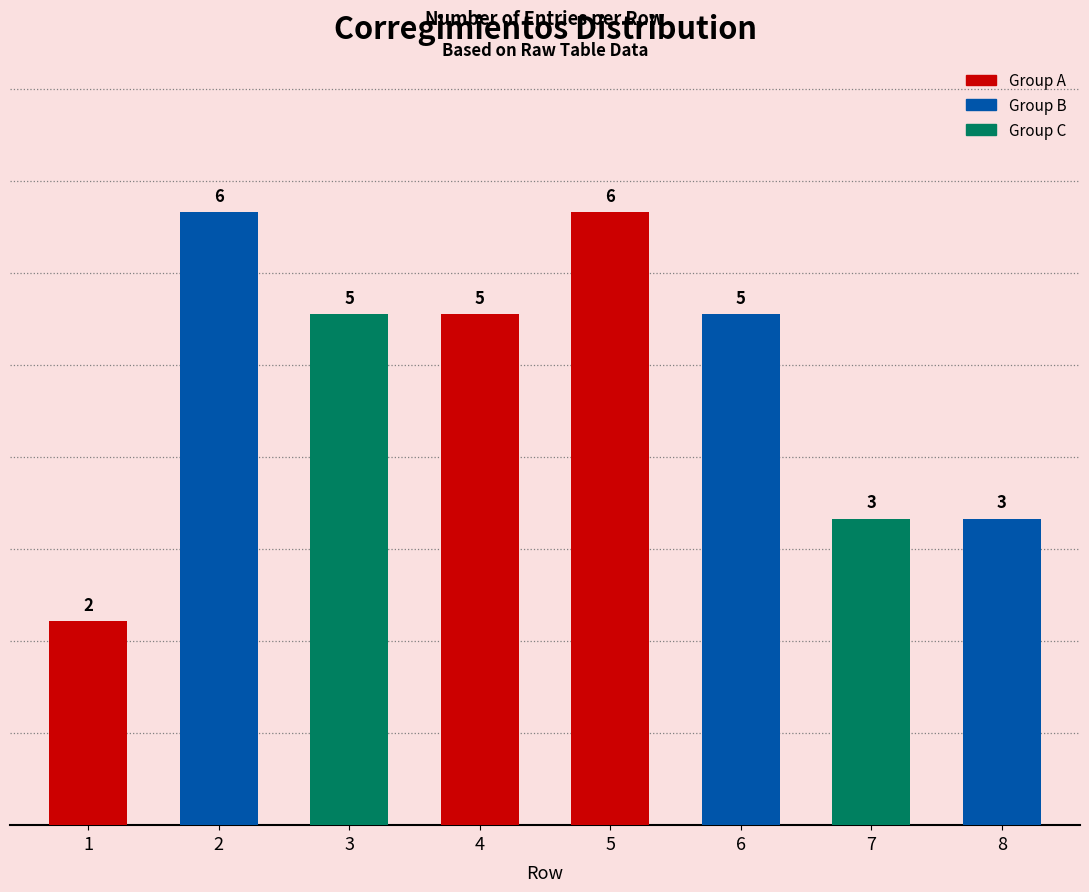

Reading left to right, list all the values displayed in this chart.

2	6	5	5	6	5	3	3